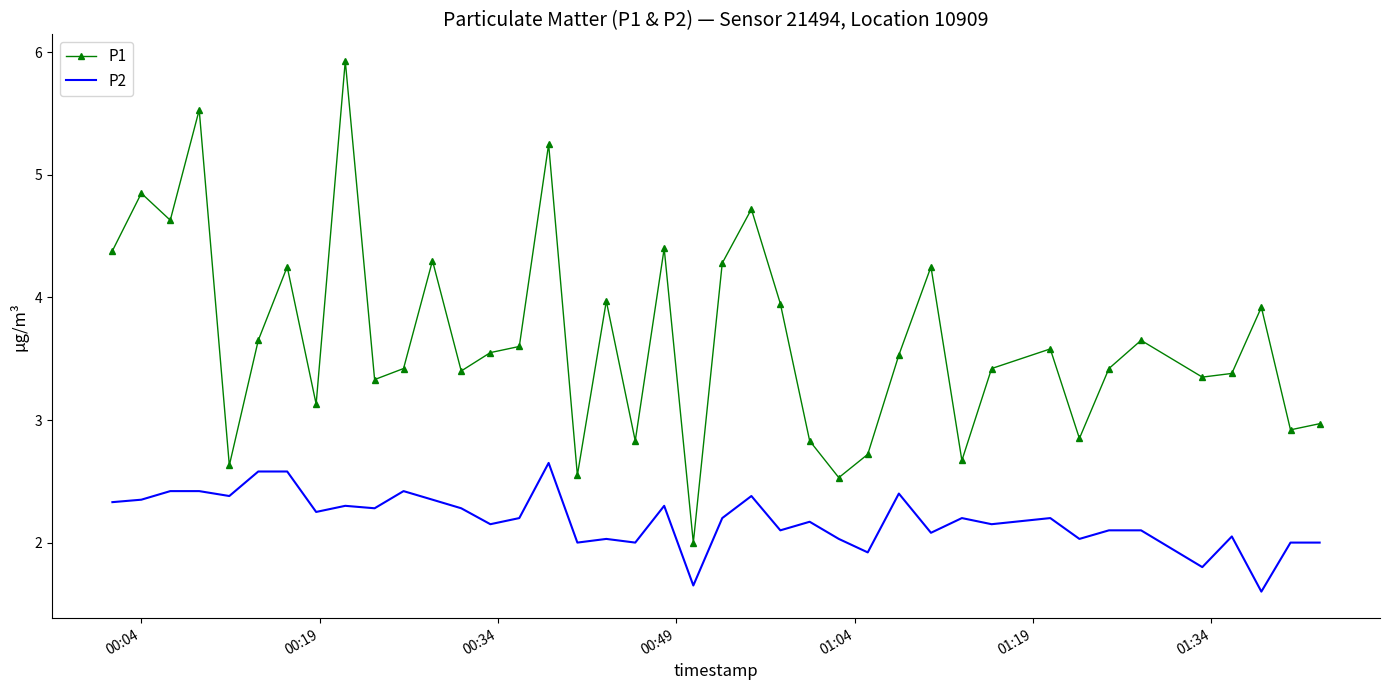

Rank the series by their average value, from lowest to highest.

P2, P1